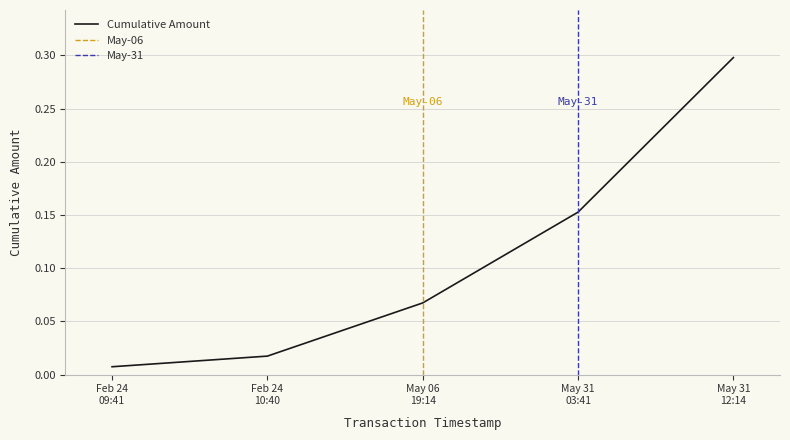

What is the sum of all values?

0.5